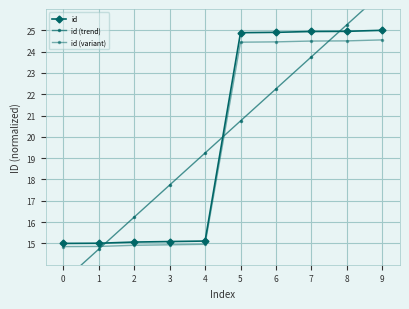

At which label is id (trend) closest to 19?

4